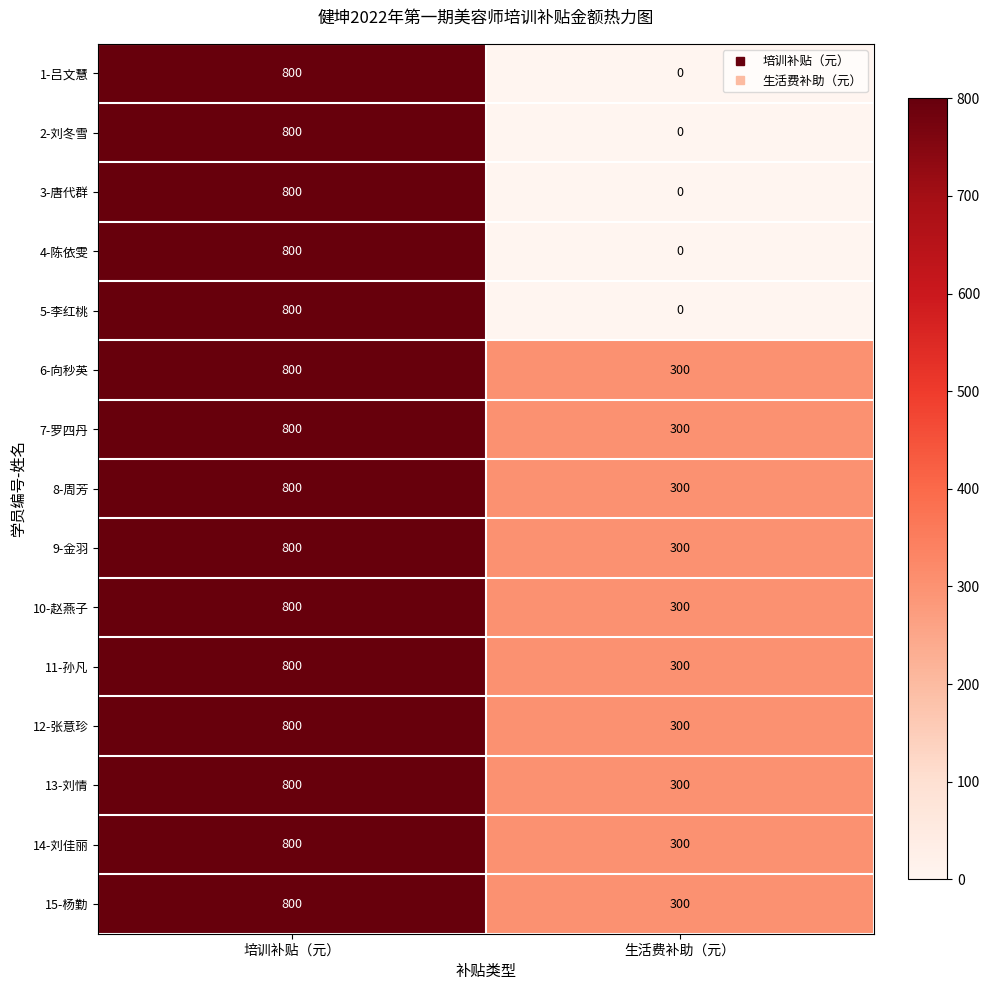

The value of 13-刘情 at 培训补贴（元） is 800. True or false?

True